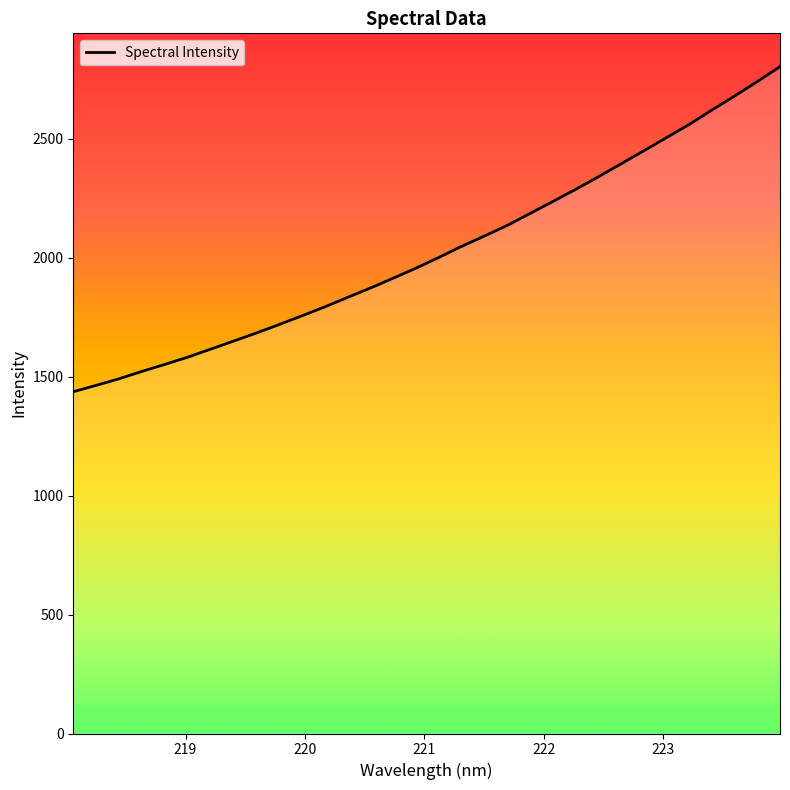

How many distinct data groups are displayed?

1